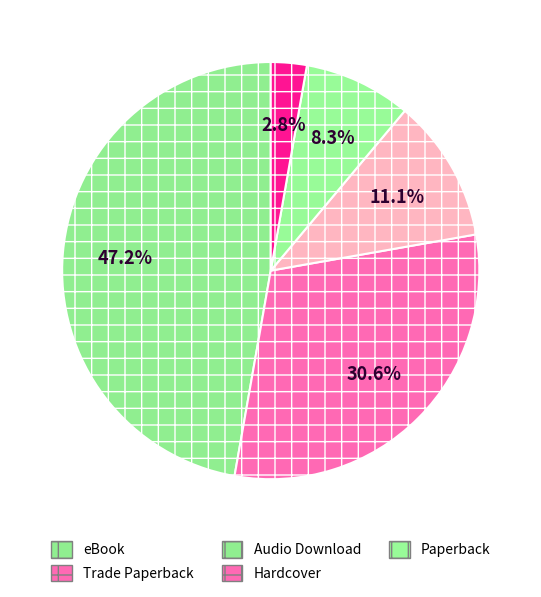

What percentage do eBook and Trade Paperback together represent?

77.8%